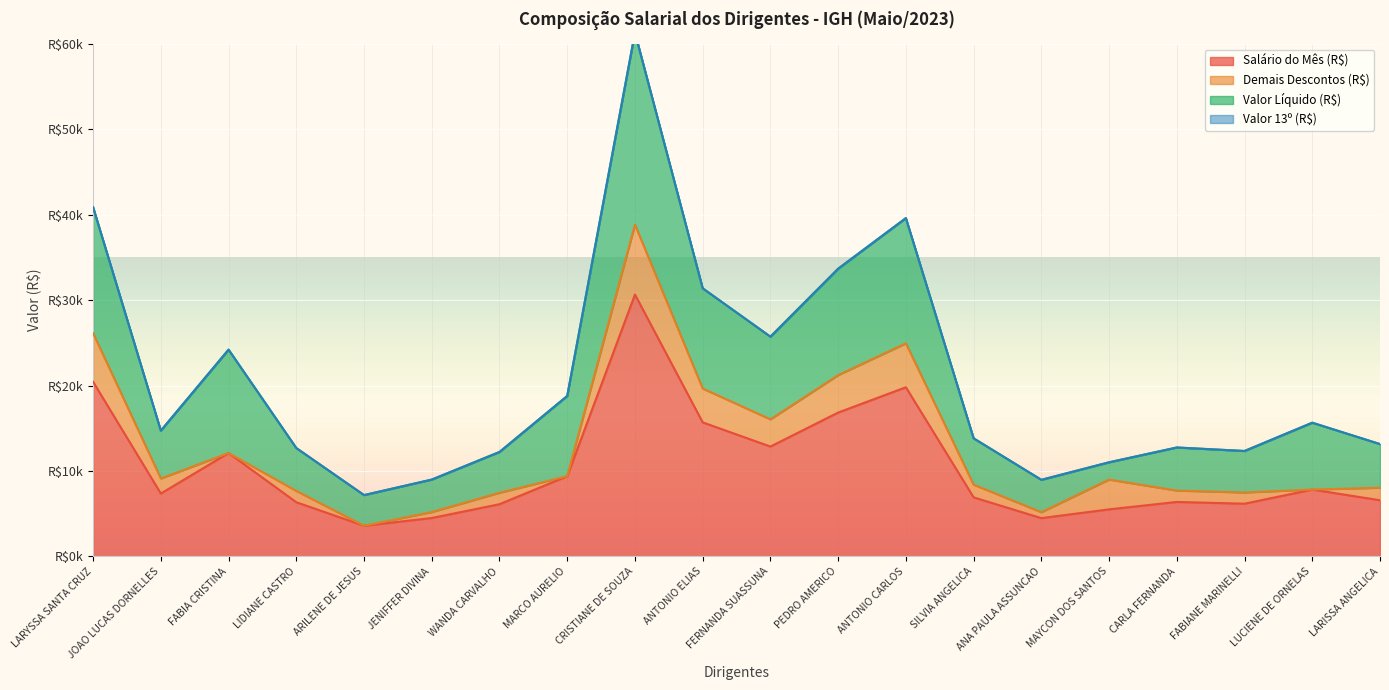

What position from the left is CRISTIANE DE SOUZA?

9